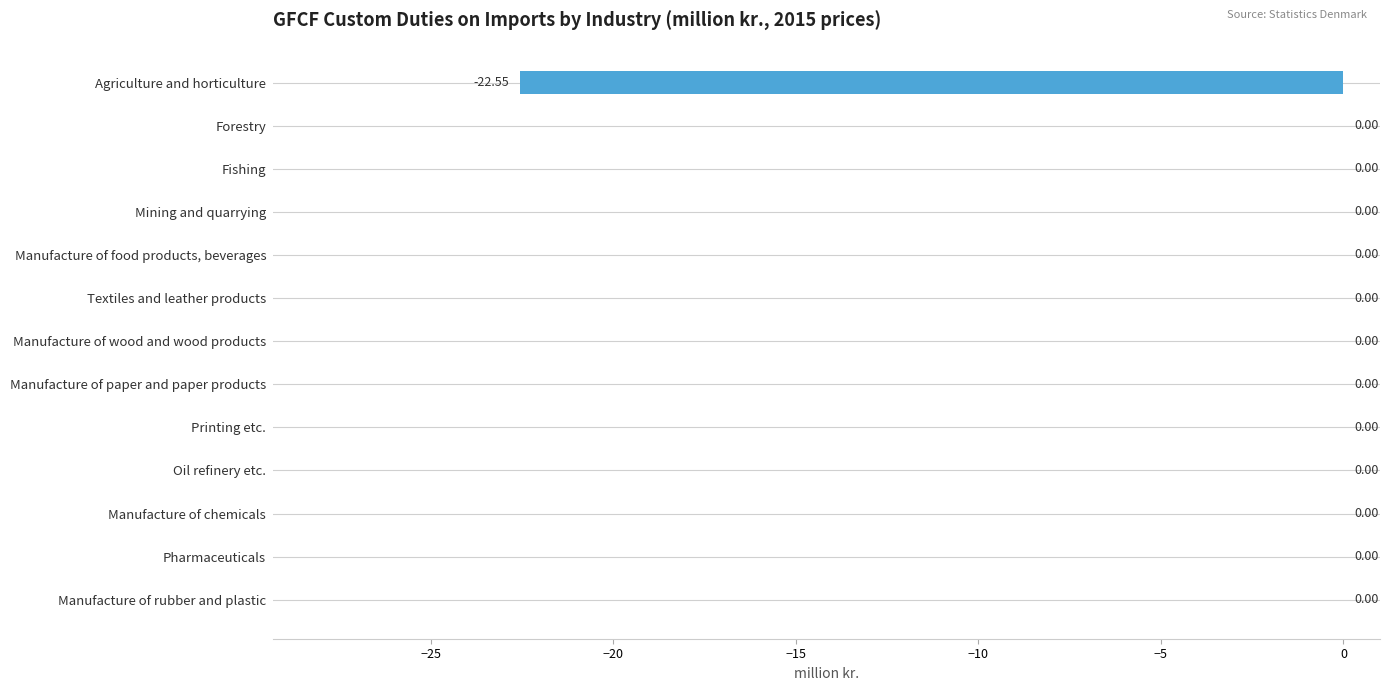

What is the change in value from Agriculture and horticulture to Oil refinery etc.?

+22.6